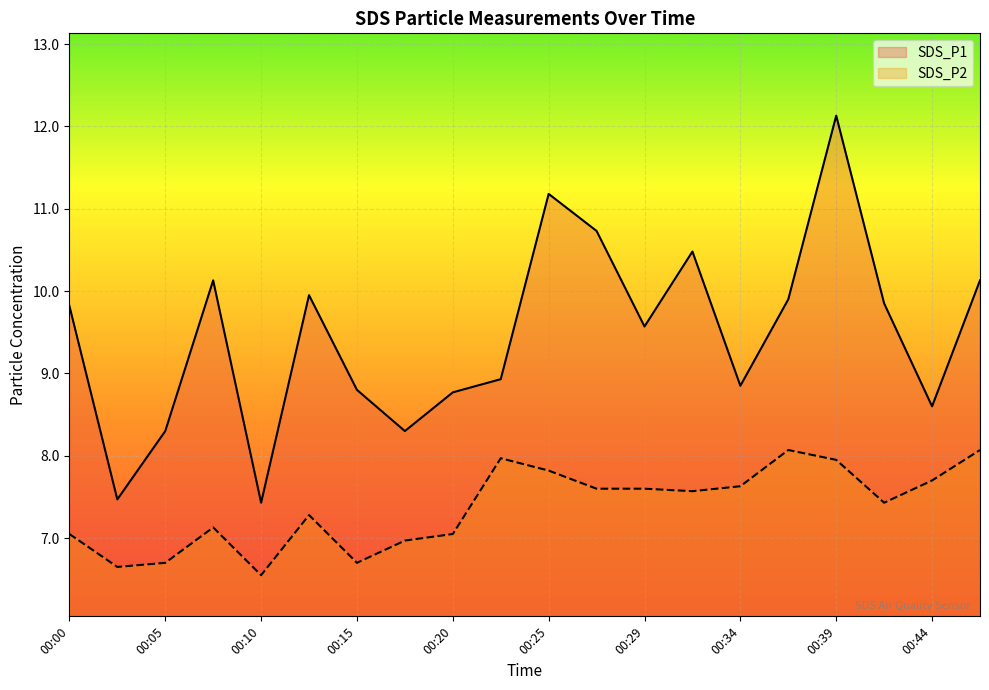

What is the sum of all SDS_P1 values?

189.3